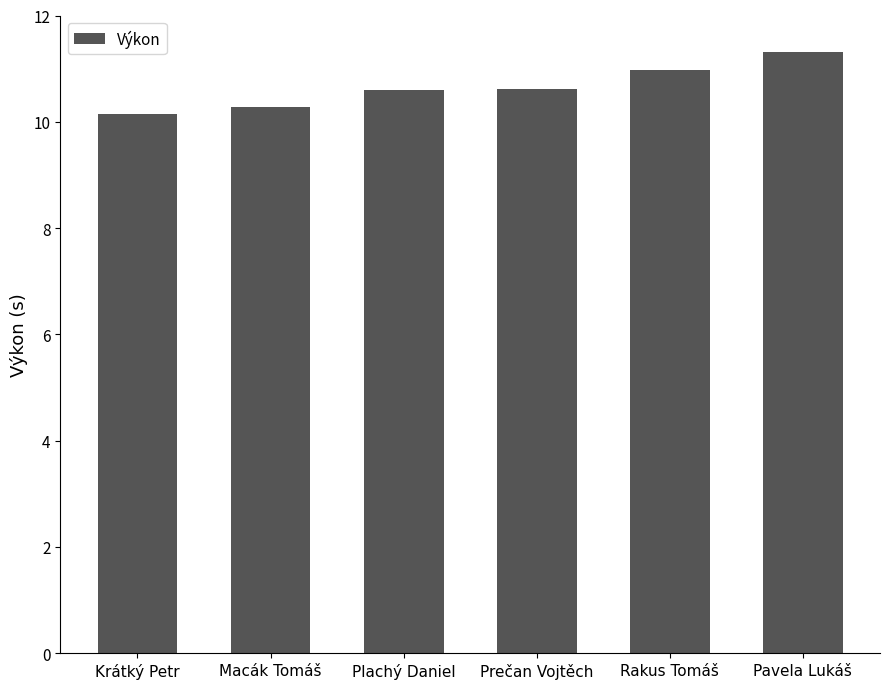

What is the change in value from Macák Tomáš to Pavela Lukáš?

+1.0